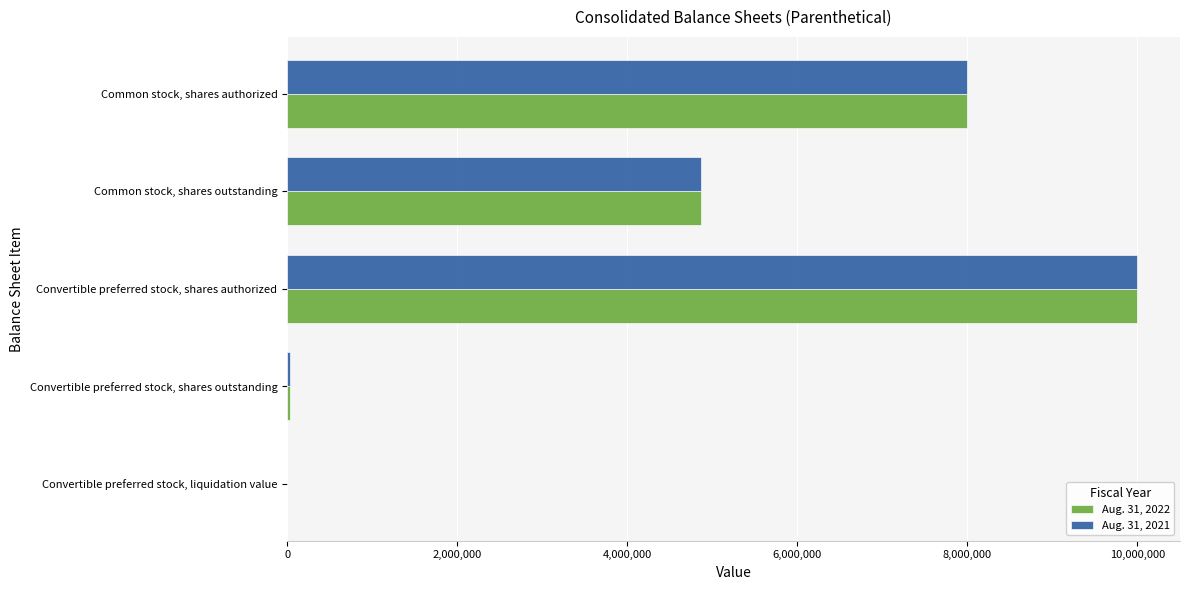

What is the maximum value shown in the chart?

10000000